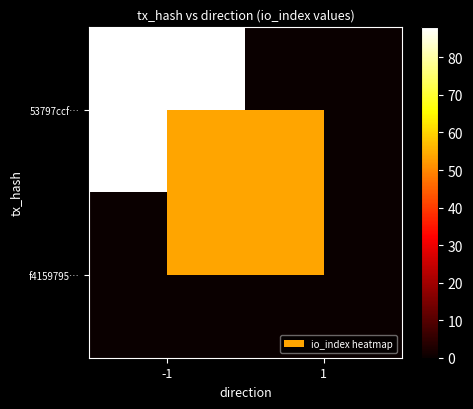

Which series has the largest total across all categories?

53797ccf…